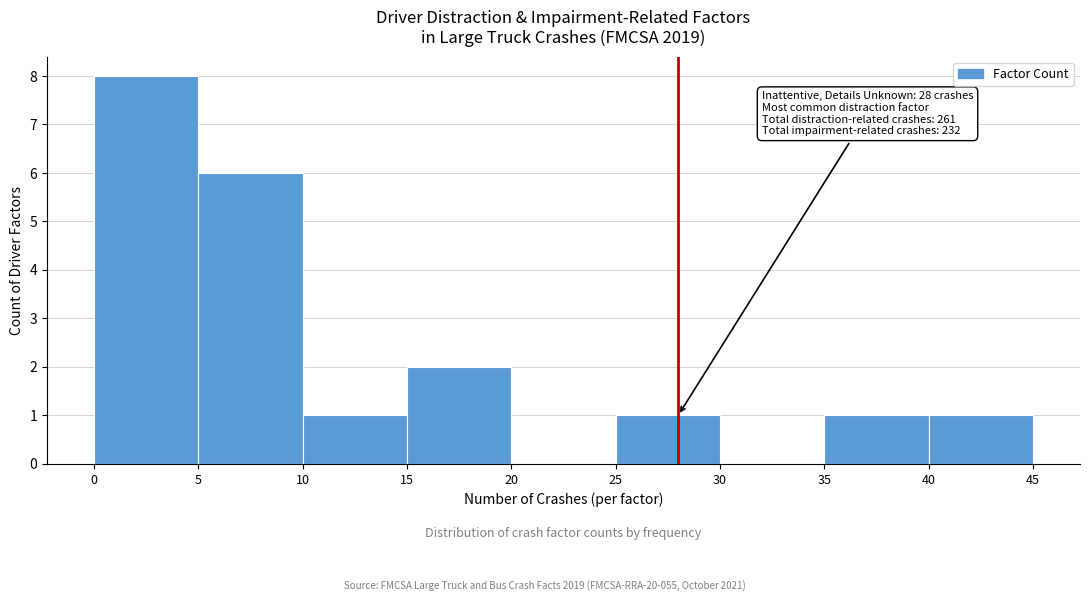

Which range on the x-axis has the tallest bar?

0 to 5